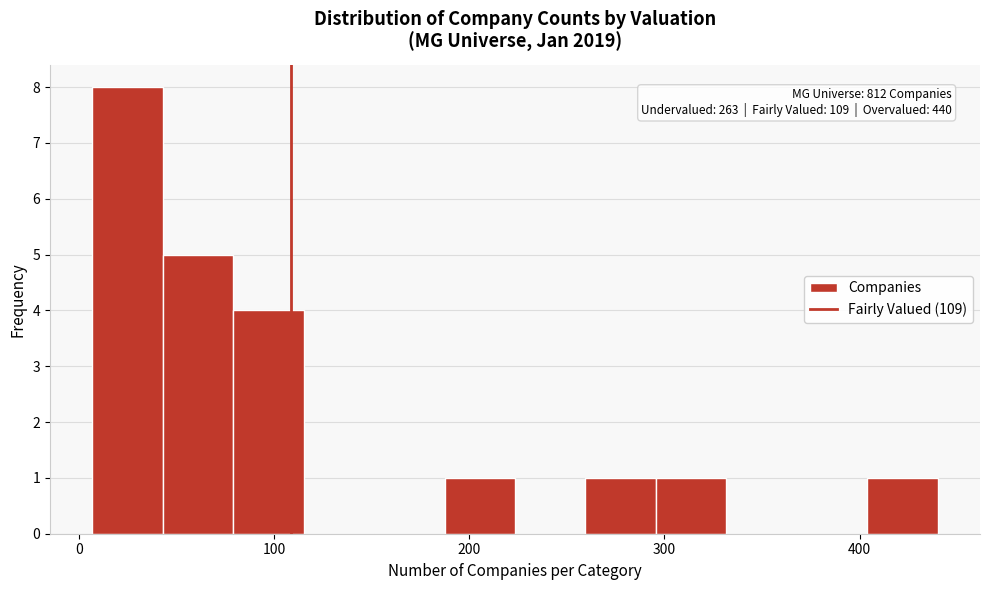

Around what value on the x-axis is the tallest bar? Give the approximate position of its centre, as read against the axis.

30